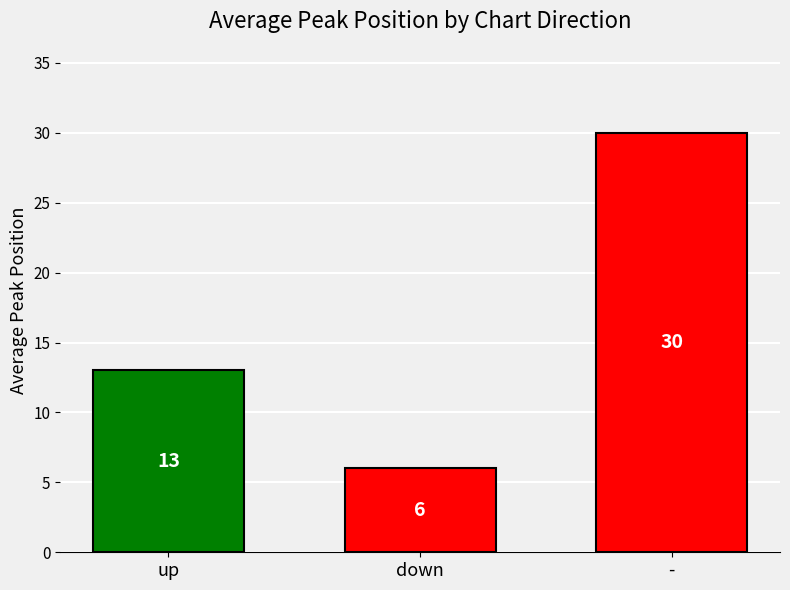

Reading right to left, list all the values displayed in this chart.

30	6	13